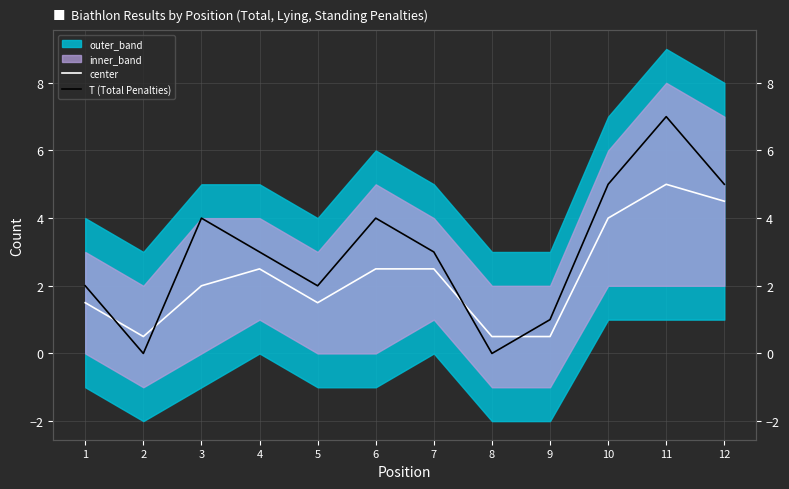

How many categories are shown in the chart?

12